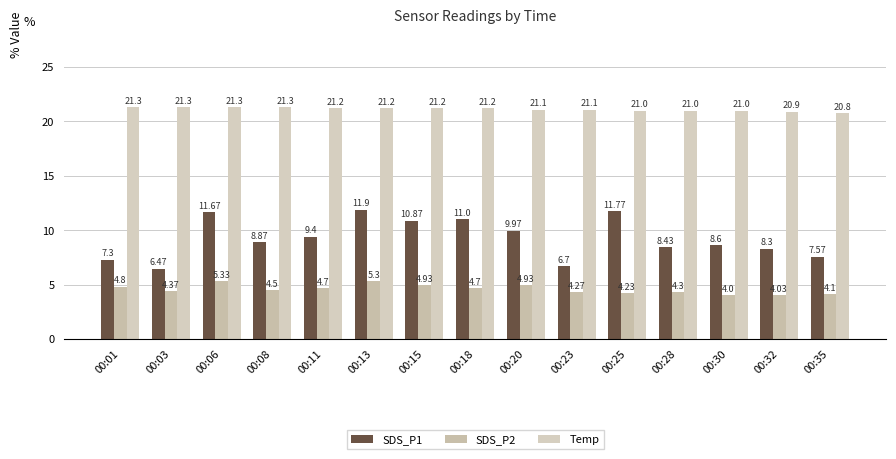

What is the smallest value displayed?

4.0